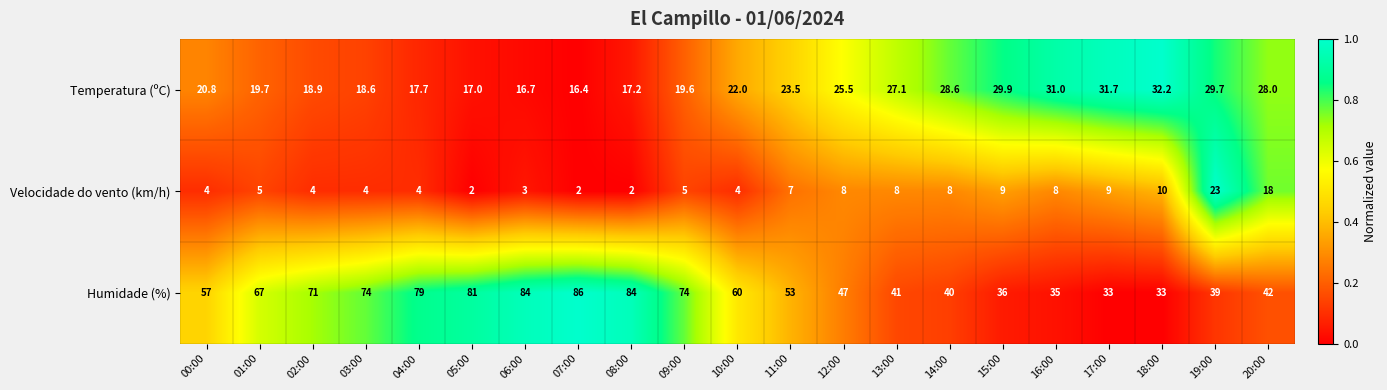

Which series changed the most between 11:00 and 16:00?

Humidade (%)